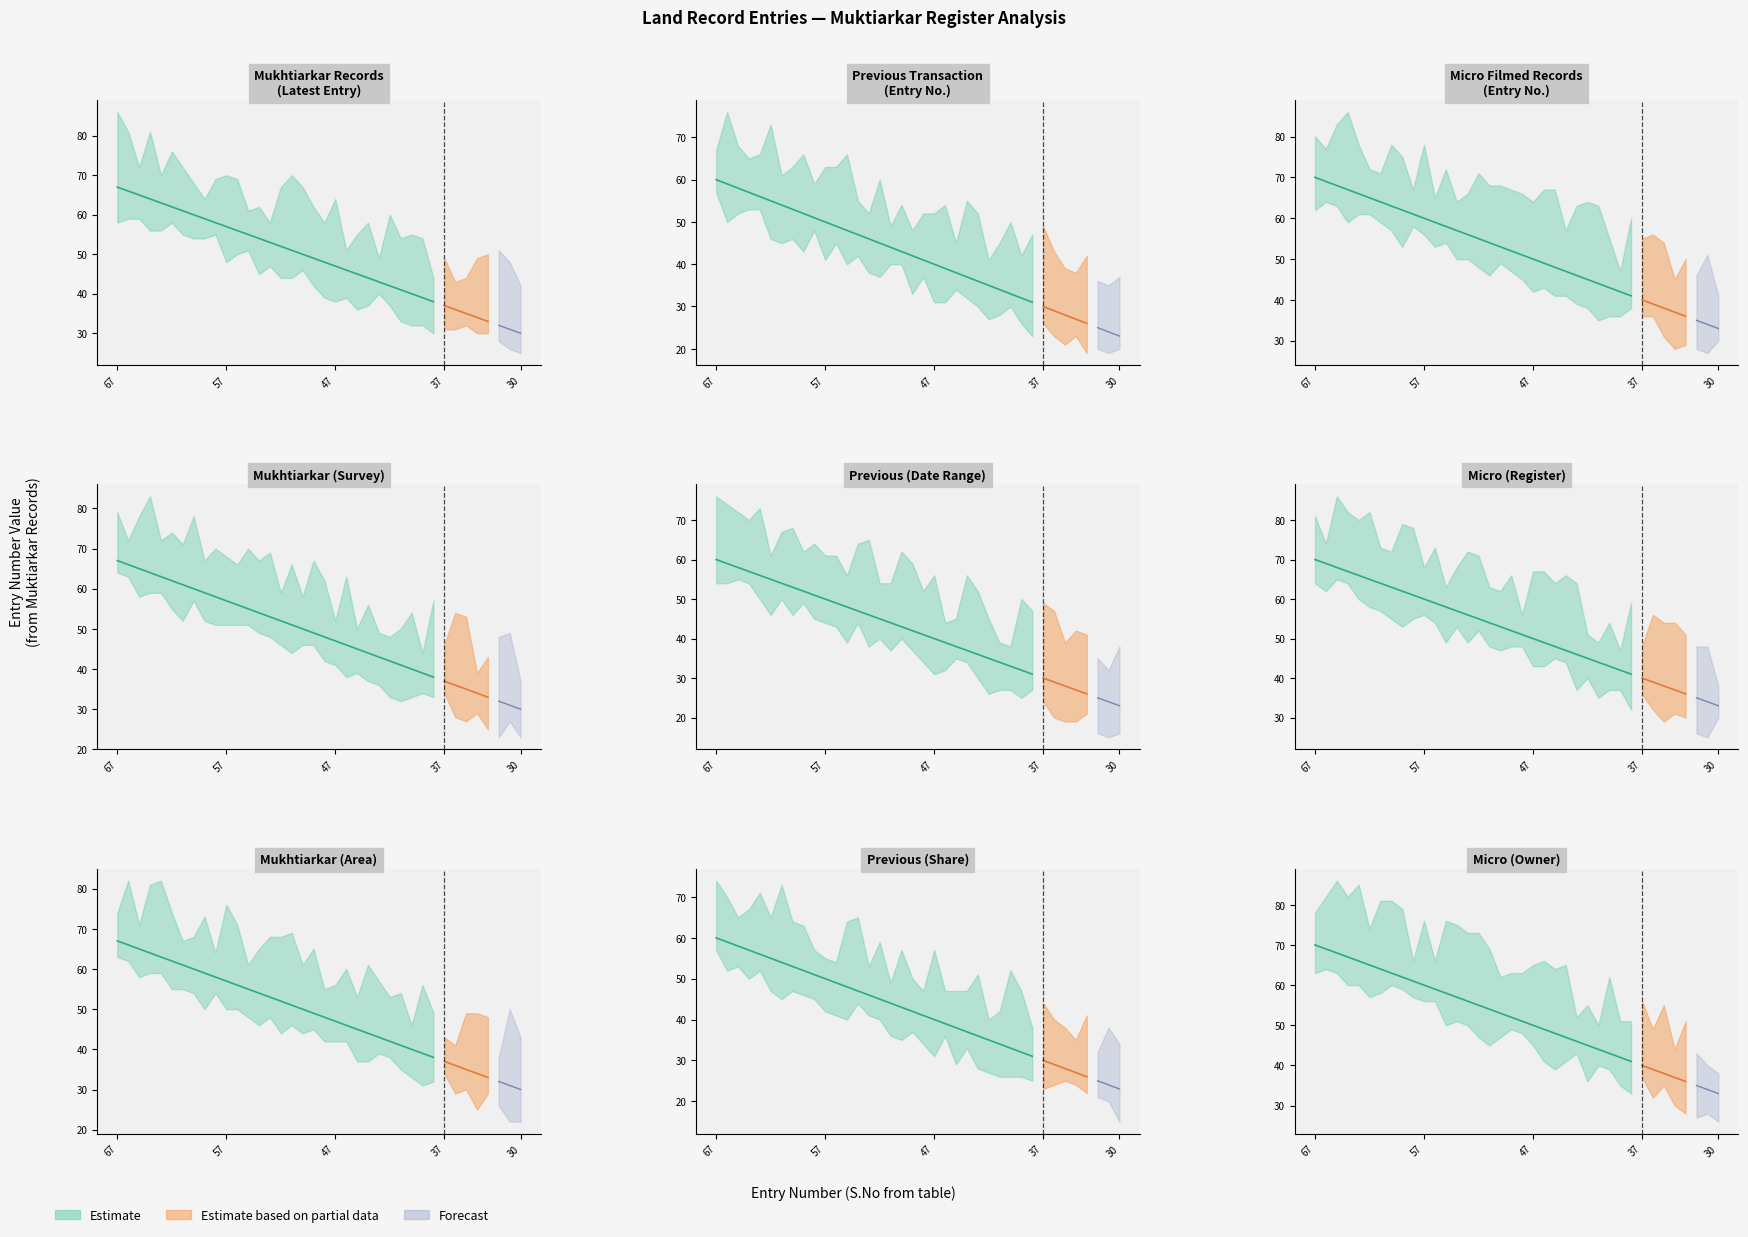

List the labels in order of value, smallest first.

30, 31, 32, 33, 34, 35, 36, 37, 38, 39, 40, 41, 42, 43, 44, 45, 46, 47, 48, 49, 50, 51, 52, 53, 54, 55, 56, 57, 58, 59, 60, 61, 62, 63, 64, 65, 66, 67